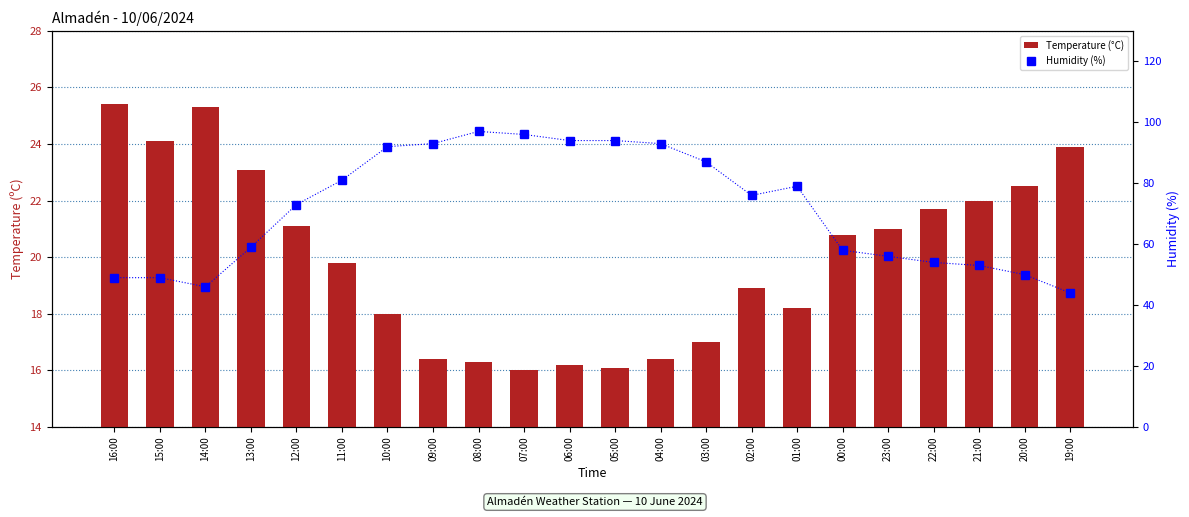

Reading left to right, list all the values displayed in this chart.

Temperature (°C): 16:00=25.4	15:00=24.1	14:00=25.3	13:00=23.1	12:00=21.1	11:00=19.8	10:00=18.0	09:00=16.4	08:00=16.3	07:00=16.0	06:00=16.2	05:00=16.1	04:00=16.4	03:00=17.0	02:00=18.9	01:00=18.2	00:00=20.8	23:00=21.0	22:00=21.7	21:00=22.0	20:00=22.5	19:00=23.9
Humidity (%): 16:00=49.0	15:00=49.0	14:00=46.0	13:00=59.0	12:00=73.0	11:00=81.0	10:00=92.0	09:00=93.0	08:00=97.0	07:00=96.0	06:00=94.0	05:00=94.0	04:00=93.0	03:00=87.0	02:00=76.0	01:00=79.0	00:00=58.0	23:00=56.0	22:00=54.0	21:00=53.0	20:00=50.0	19:00=44.0